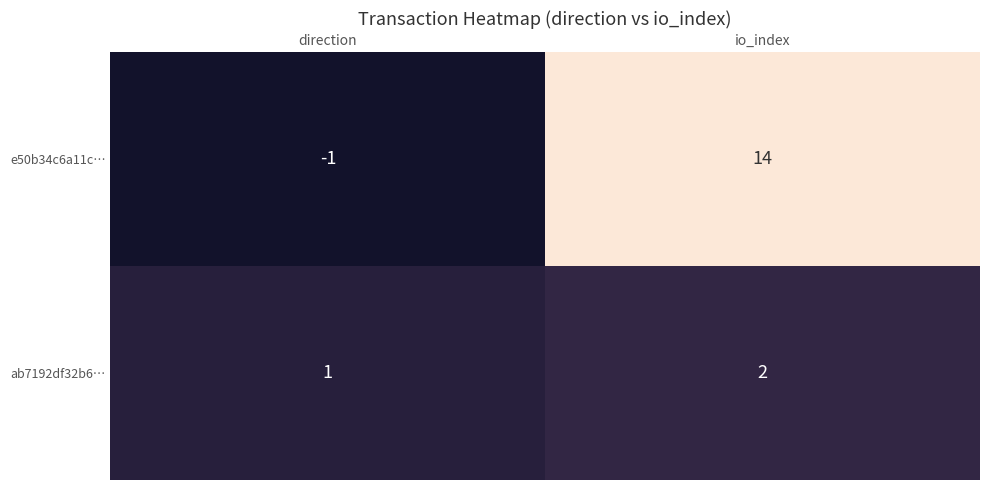

Count the number of data series in this chart.

2